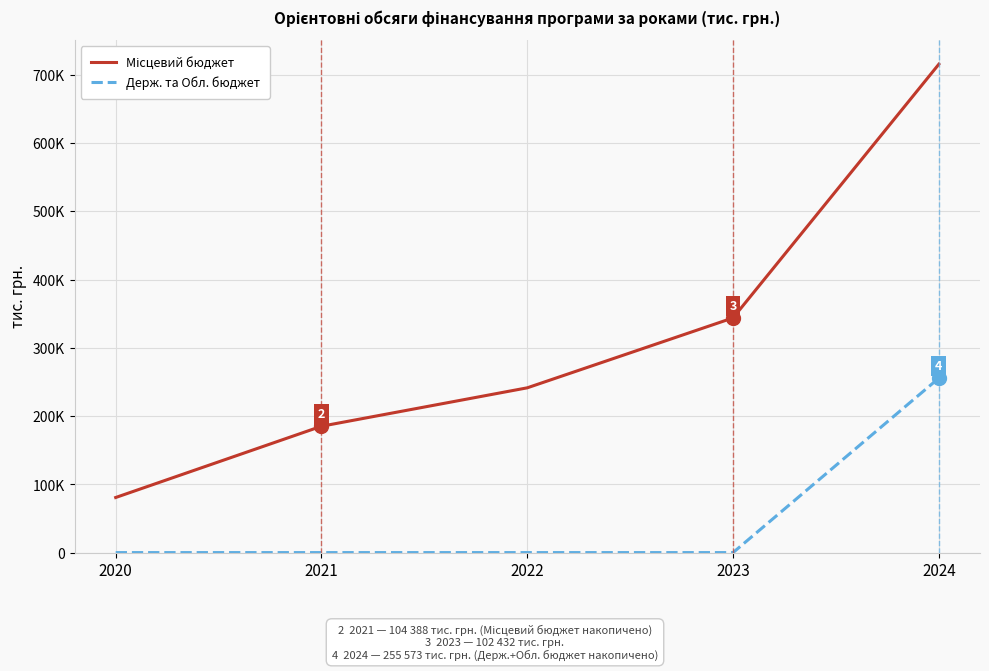

At which label does Держ. та Обл. бюджет reach its minimum?

2020